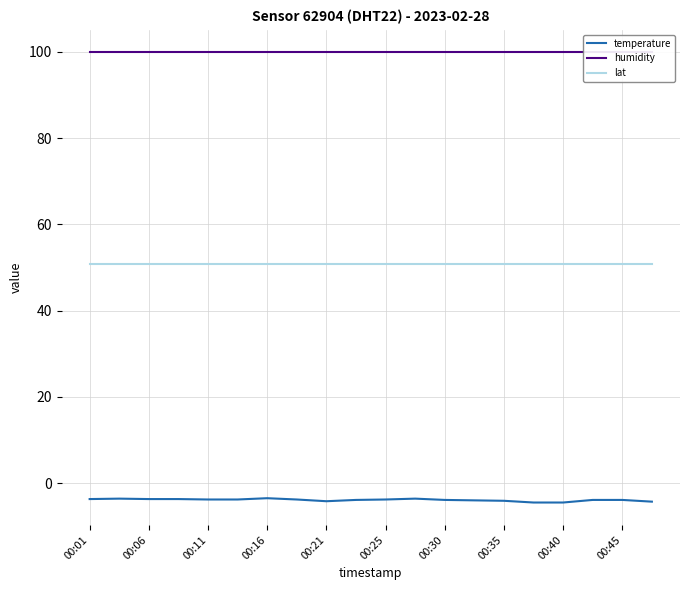

True or false: temperature and lat cross at least once.

False